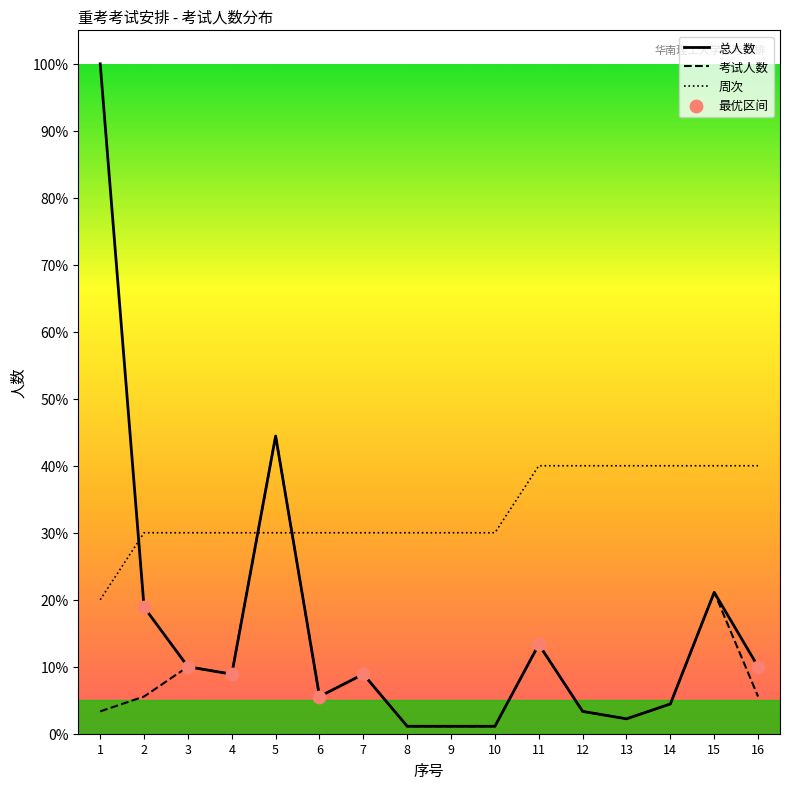

At which category is the sum across all series the highest?

1